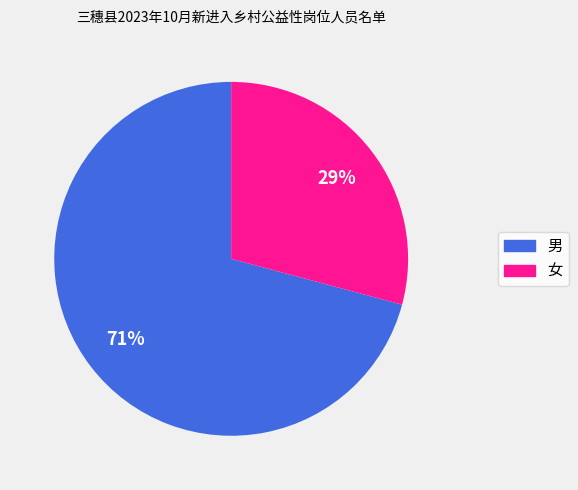

How many slices are in this pie chart?

2